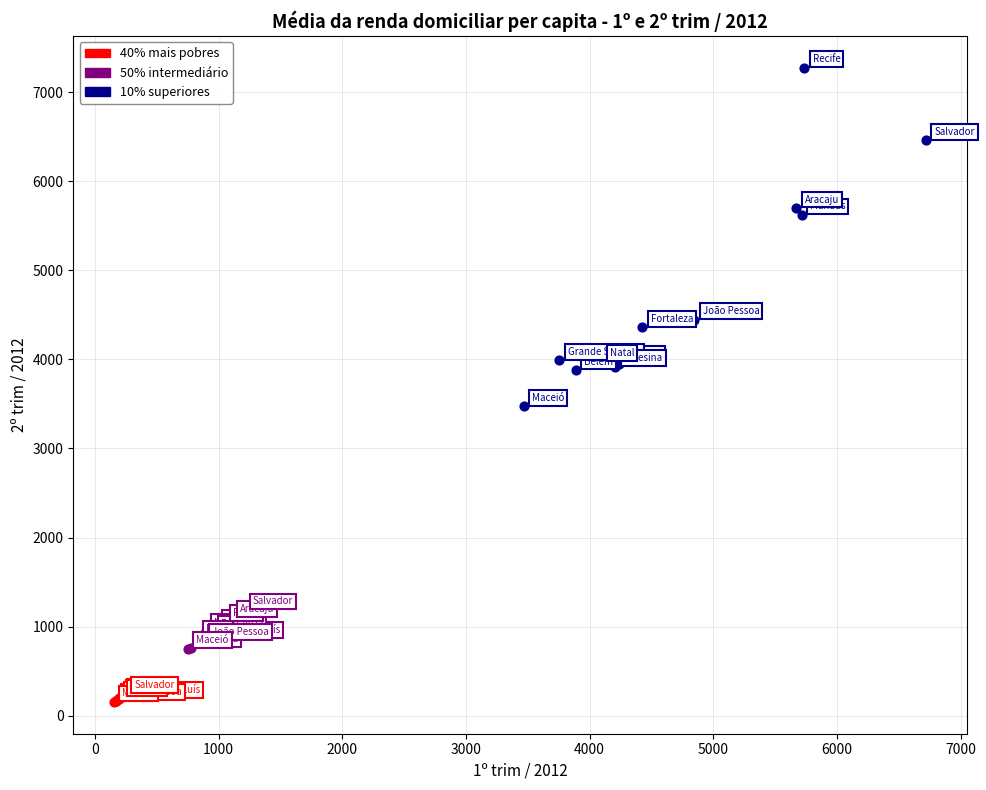

What are all the series names shown in the legend?

40% mais pobres, 50% intermediário, 10% superiores